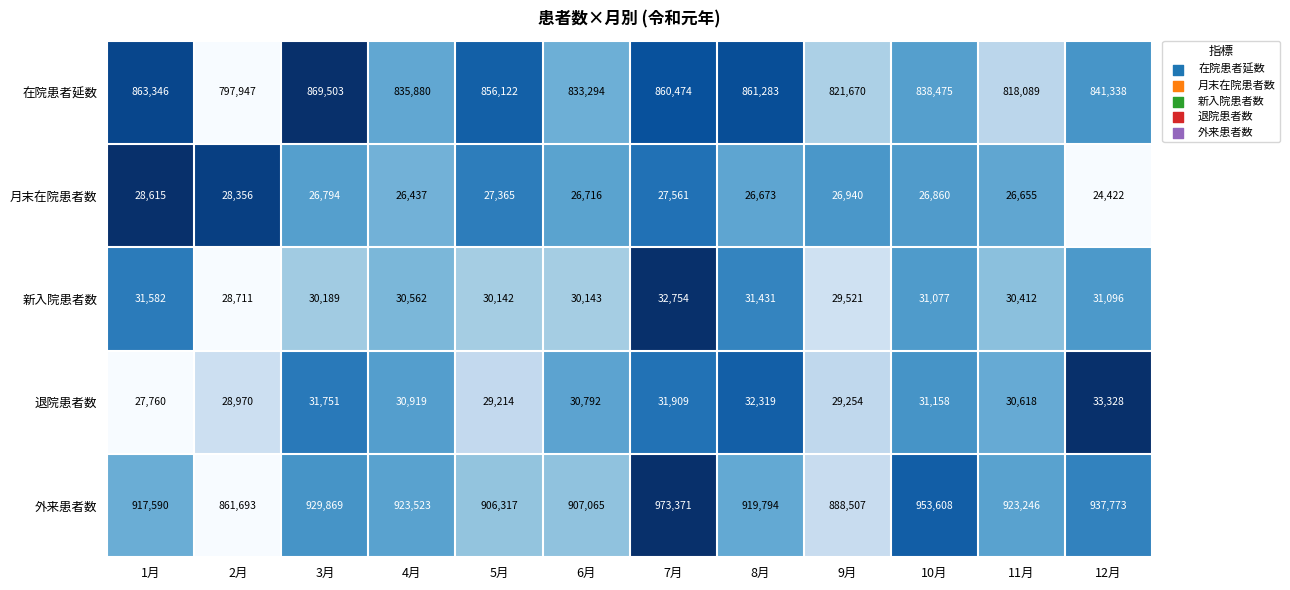

The value of 在院患者延数 at 7月 is 860474. True or false?

True